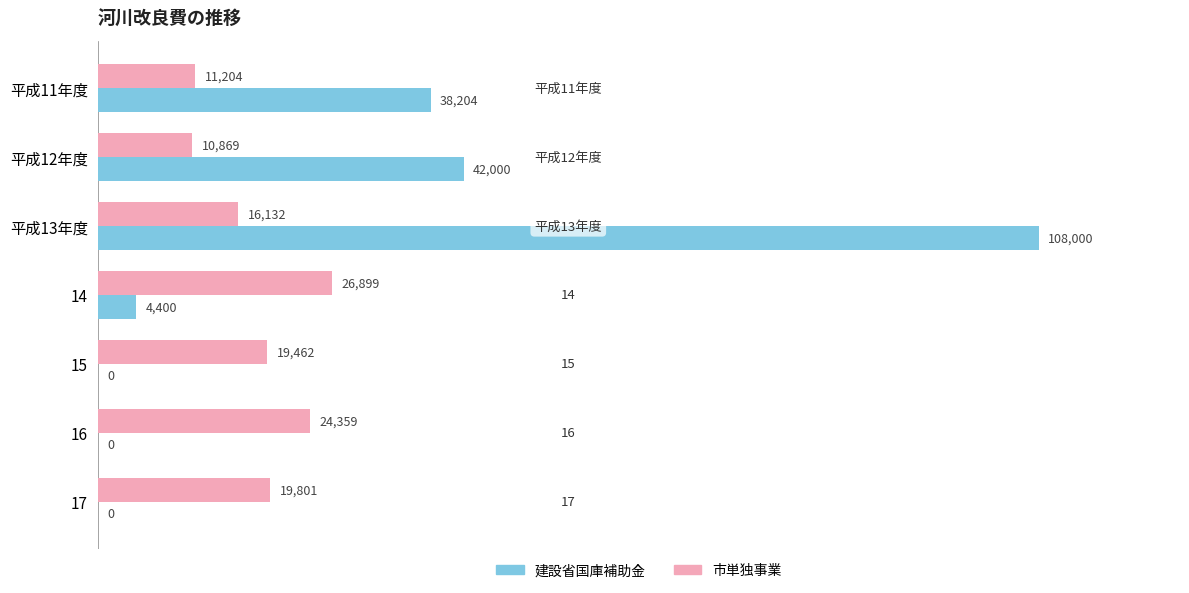

What is the sum of all 建設省国庫補助金 values?

192604